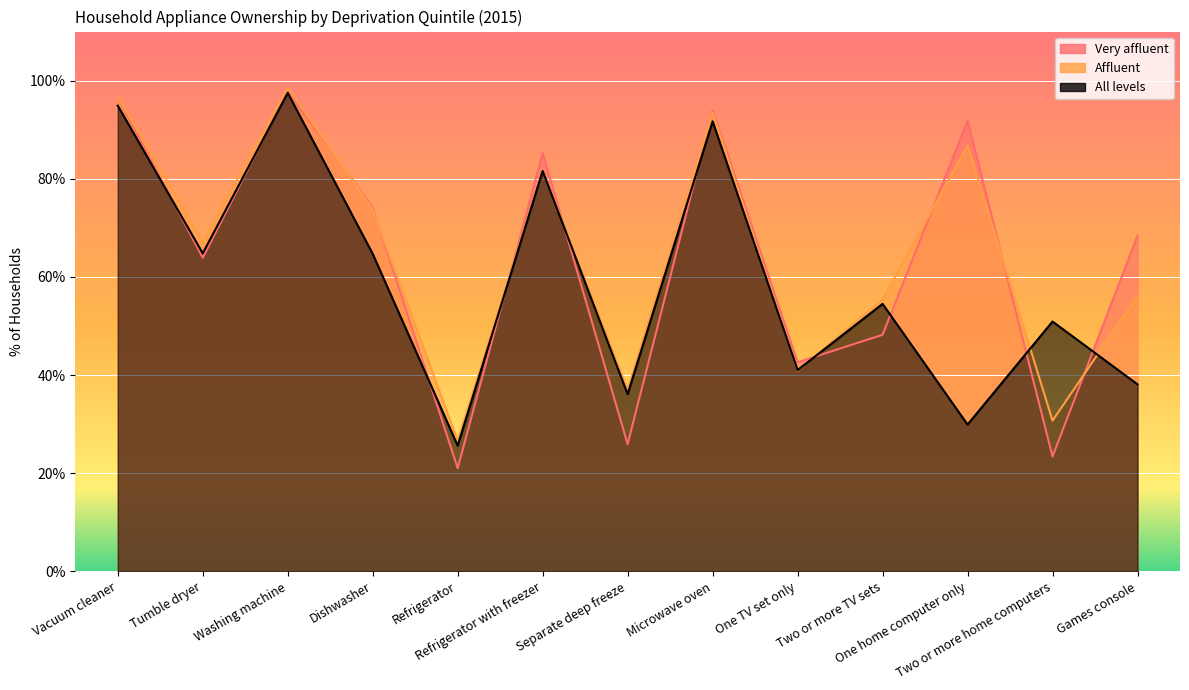

True or false: Very affluent has a value of 96.6 at Vacuum cleaner.

True